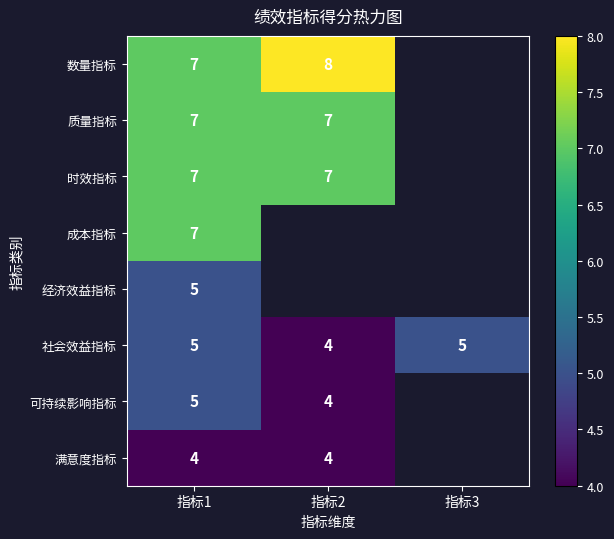

What is the spread (max minus min) of values at 指标2?

4.0